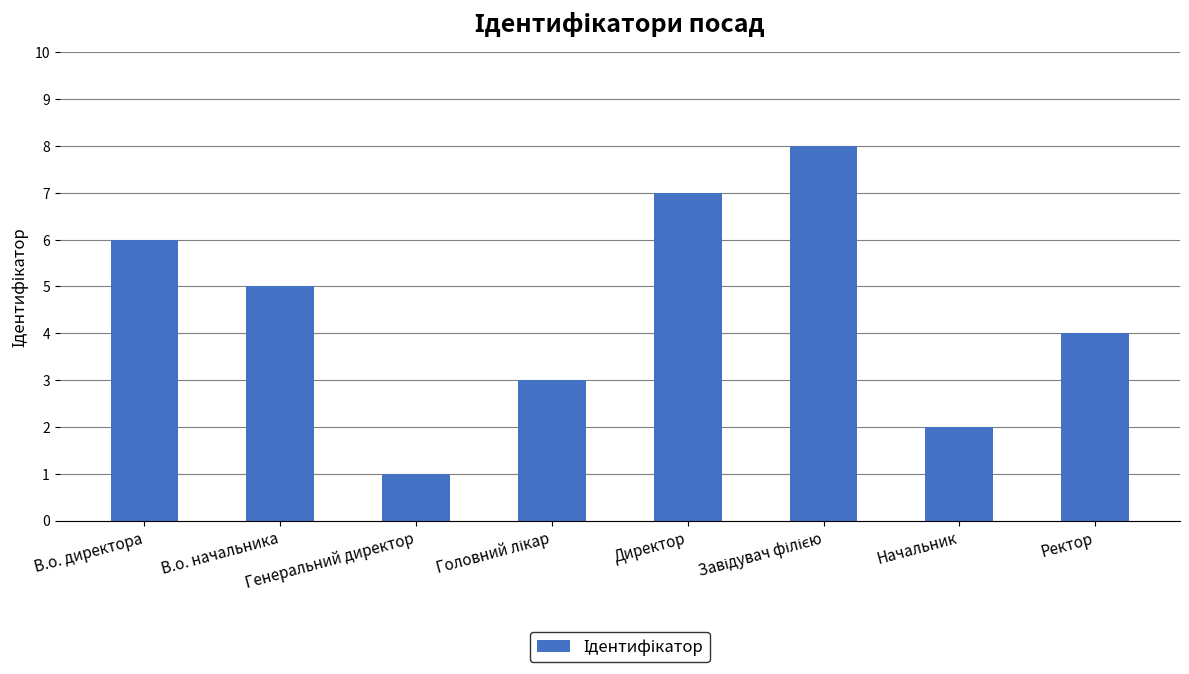

What is the greatest value displayed?

8